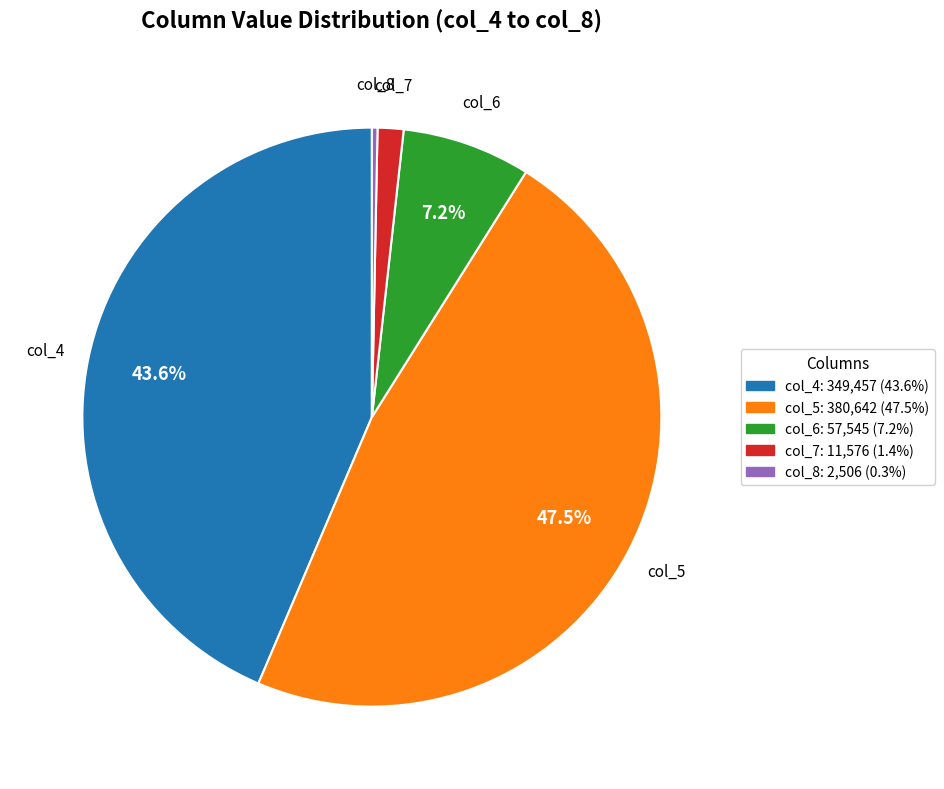

Between col_6 and col_5, which is larger?

col_5